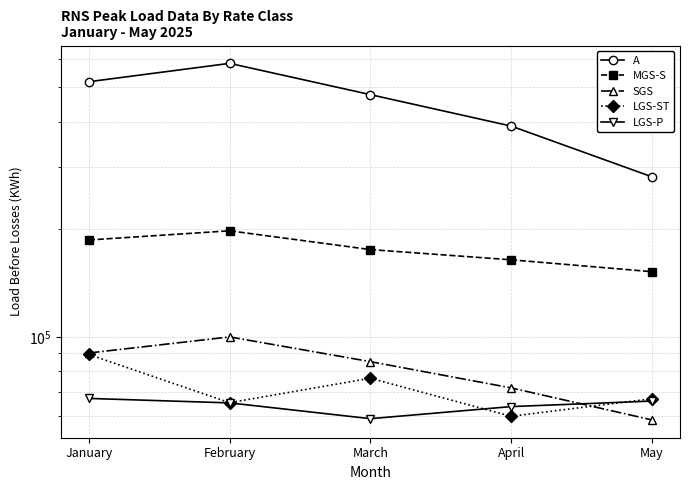

What is the value of the LGS-ST point at the 2nd from the left?

65337.3